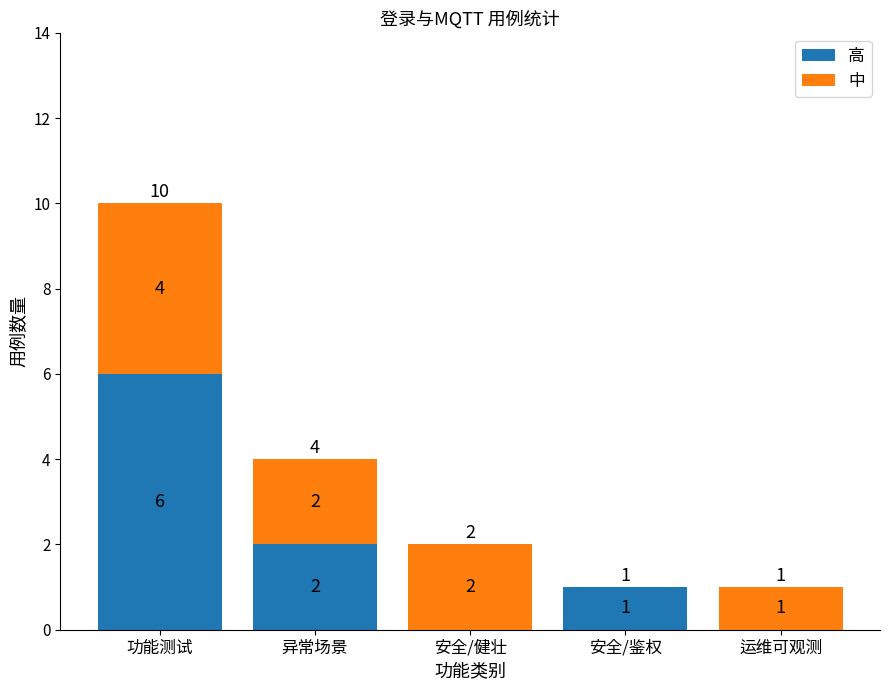

Is it true that 高 equals 1 at 异常场景?

False